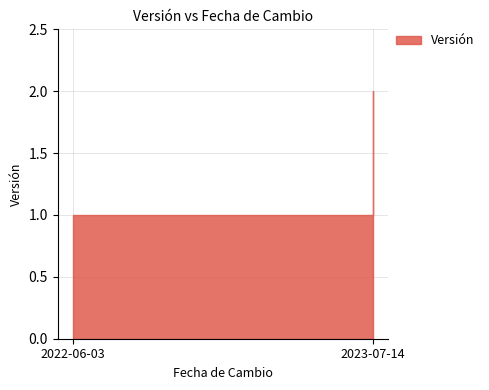

Does the chart have visible grid lines?

Yes